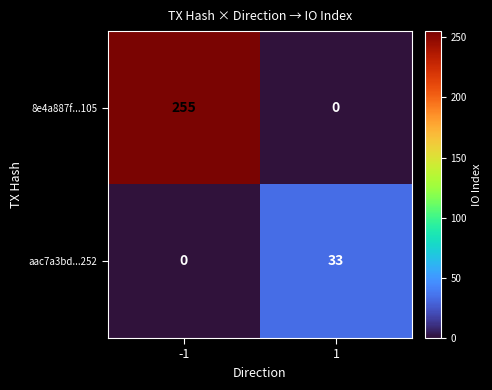

Reading left to right, what are all the values shown in this chart?

8e4a887f...105: 255	0
aac7a3bd...252: 0	33